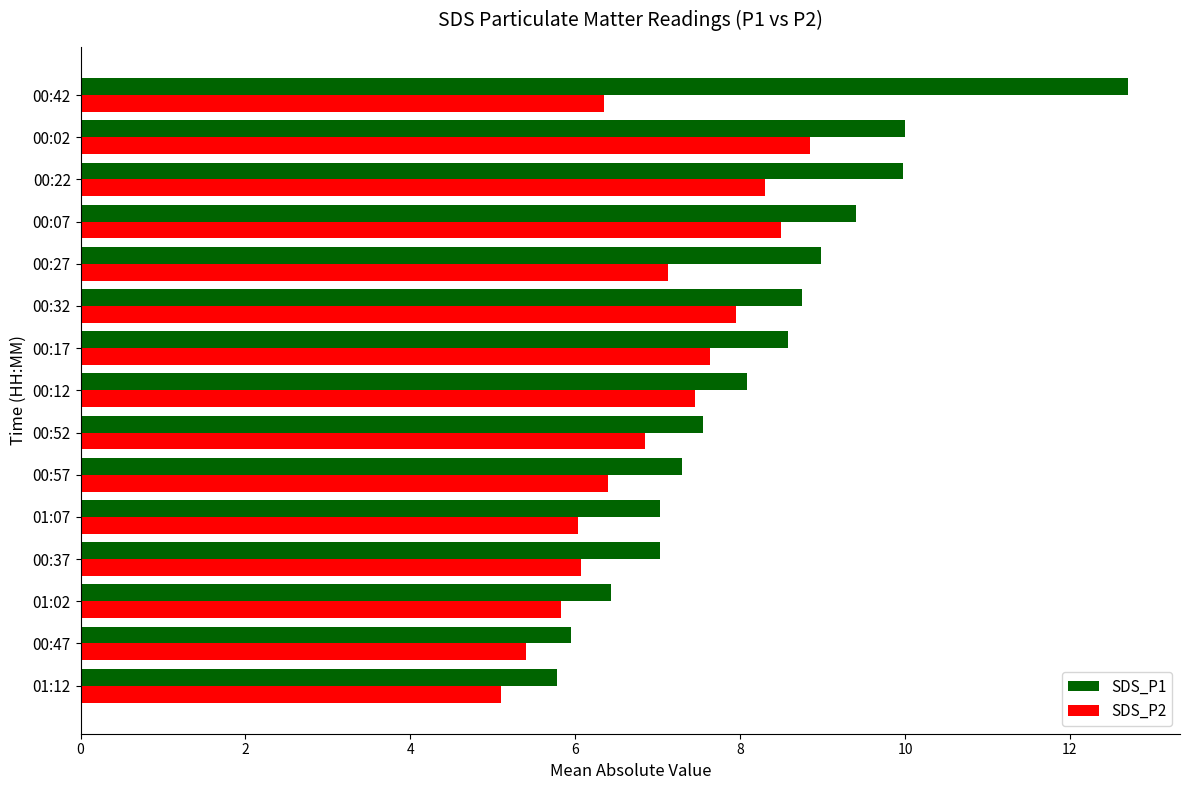

Which series changed the most between 00:17 and 00:02?

SDS_P1